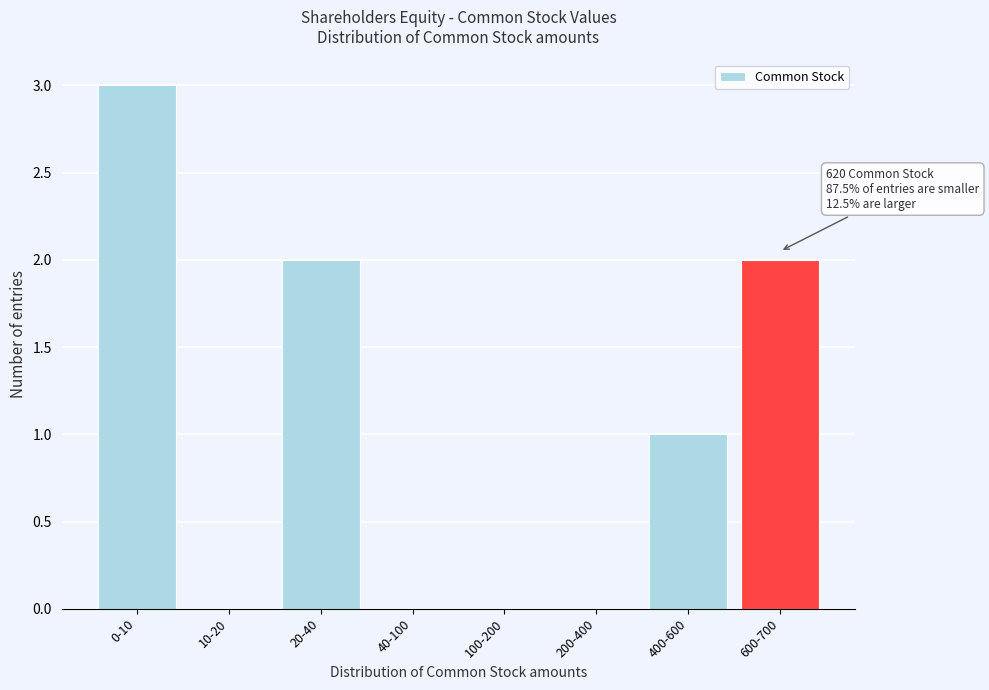

Reading right to left, extract all data points from this chart.

600-700=2	400-600=1	200-400=0	100-200=0	40-100=0	20-40=2	10-20=0	0-10=3